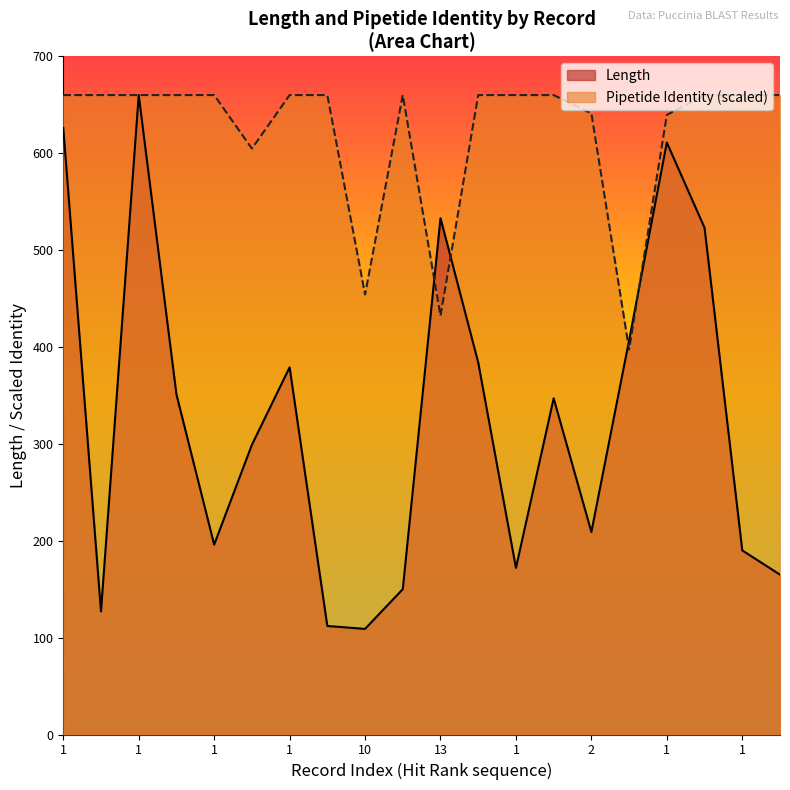

Is it true that Pipetide Identity equals 312.1 at 1?

False